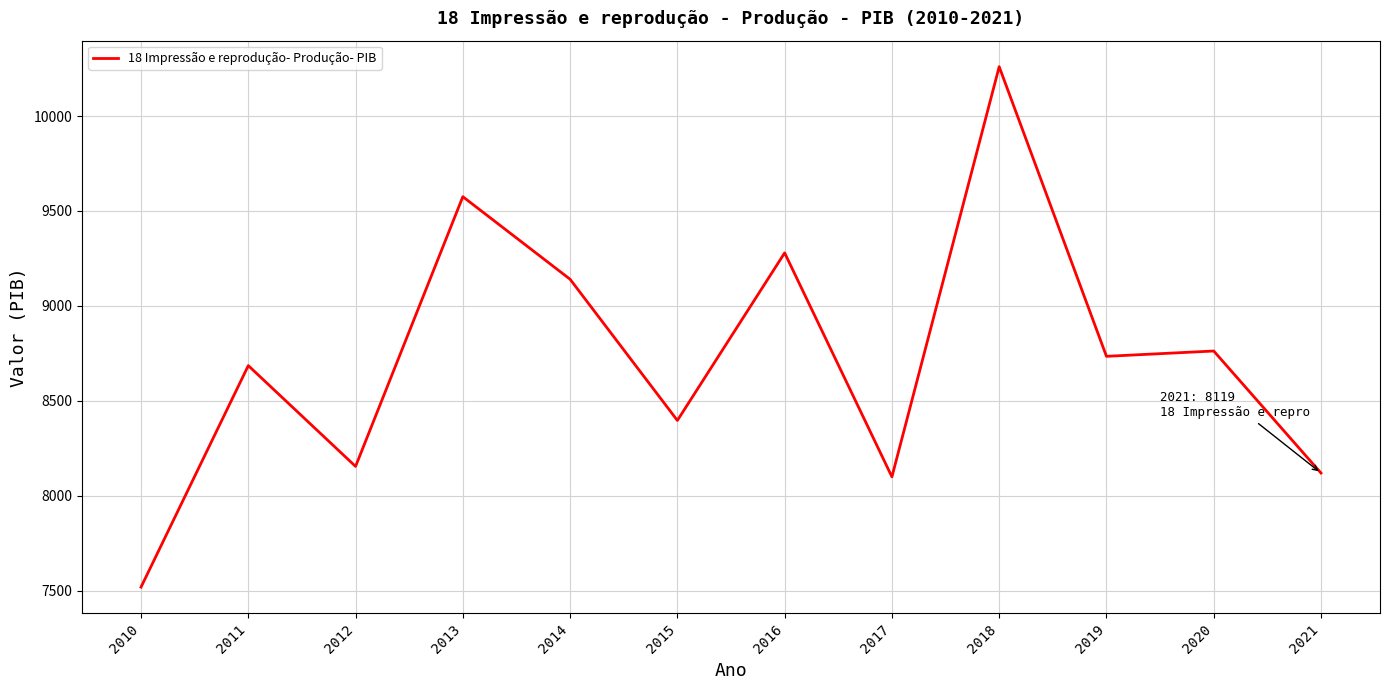

What is the difference between the maximum and minimum values?

2742